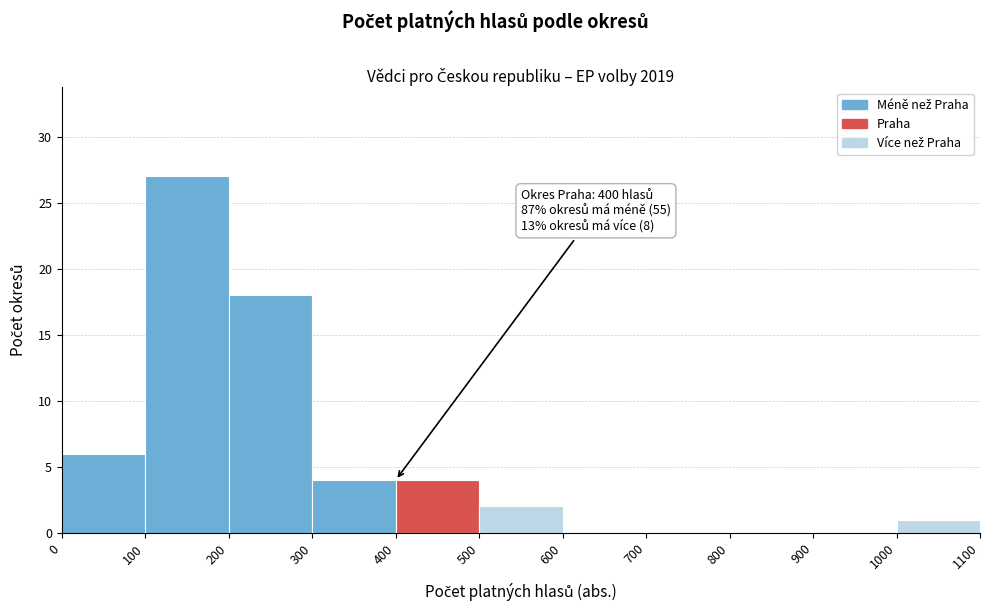

Which range on the x-axis has the tallest bar?

100 to 200